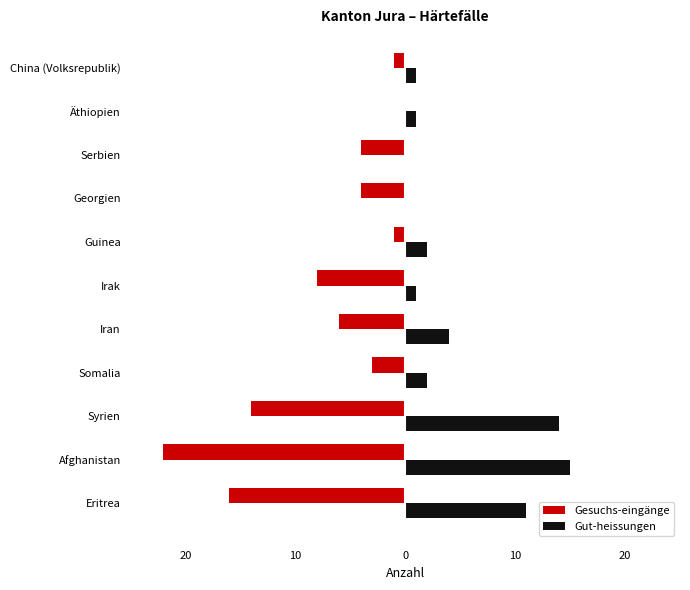

What are all the series names shown in the legend?

Gesuchs-eingänge, Gut-heissungen